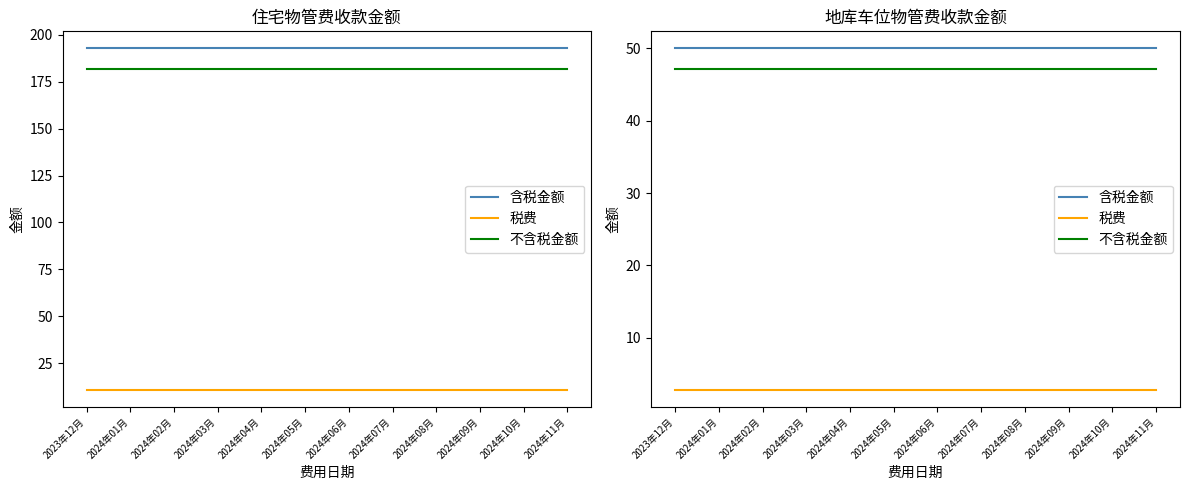

Read the 税费 value at 2024年04月.

2.8